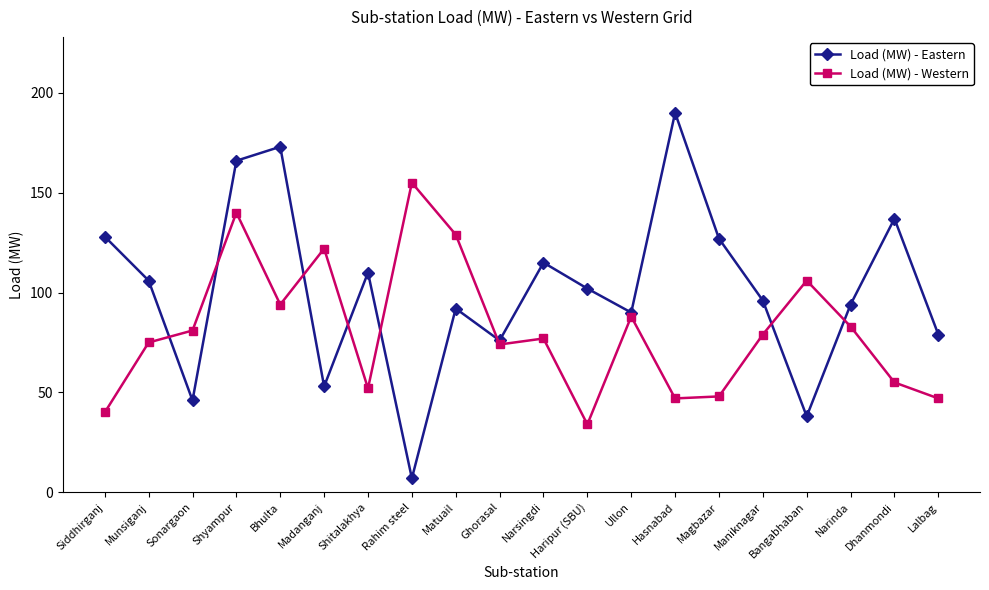

The value of Load (MW) - Western at Shyampur is 185. True or false?

False